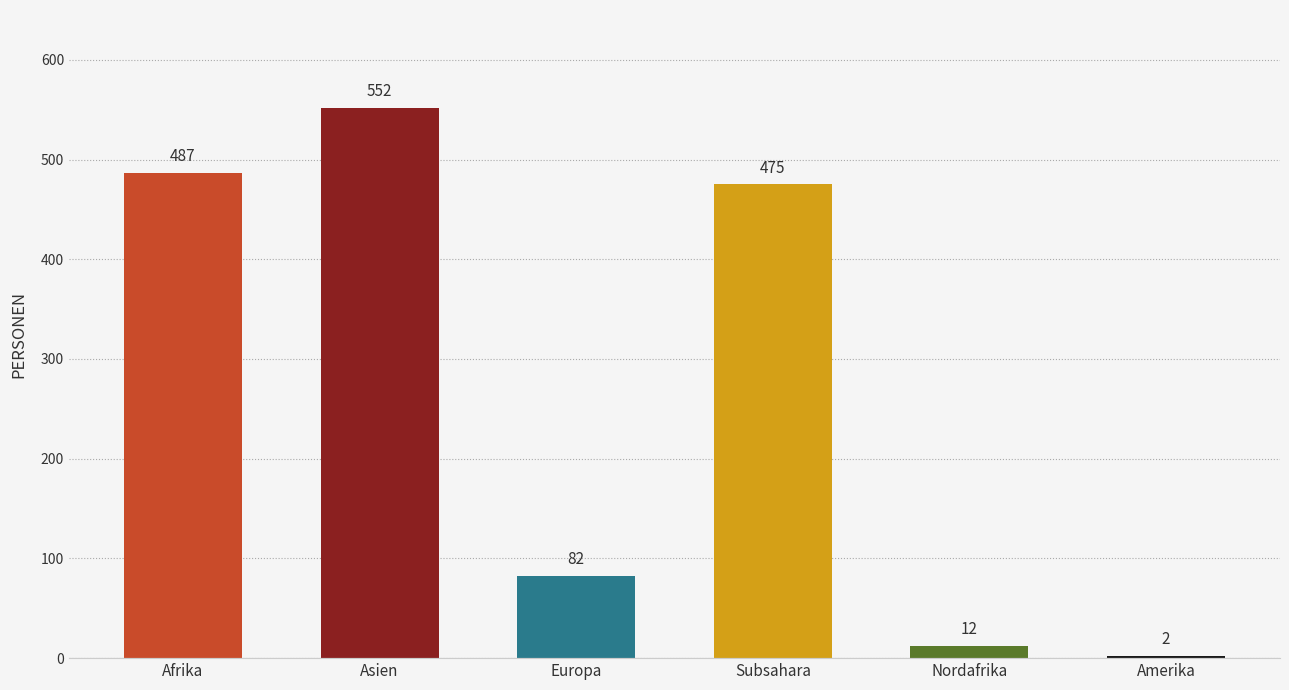

What is the difference between the second highest and minimum values?

485